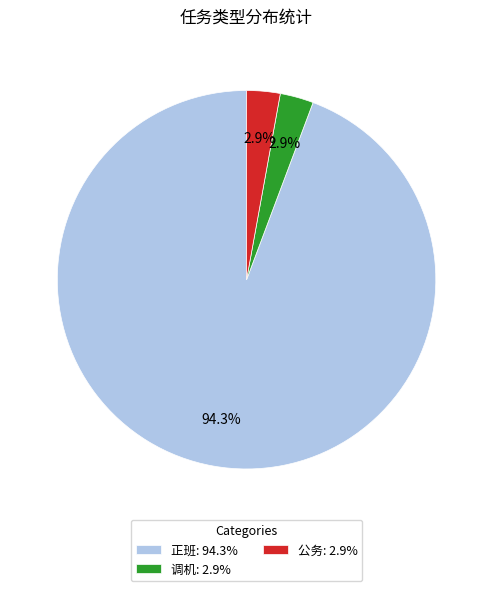

Count the number of slices in the pie.

3